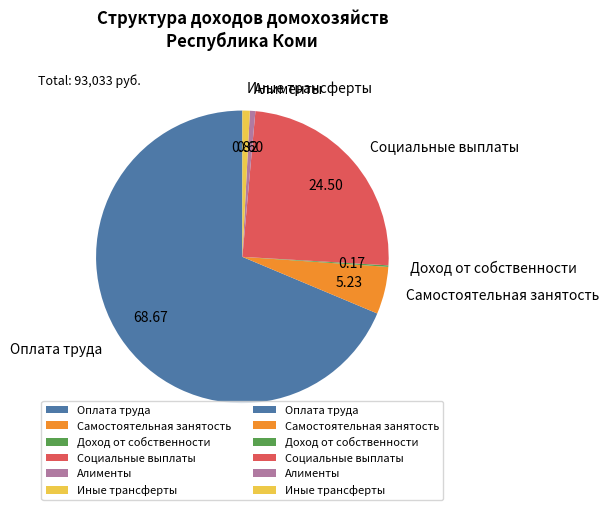

What is the majority slice?

Оплата труда